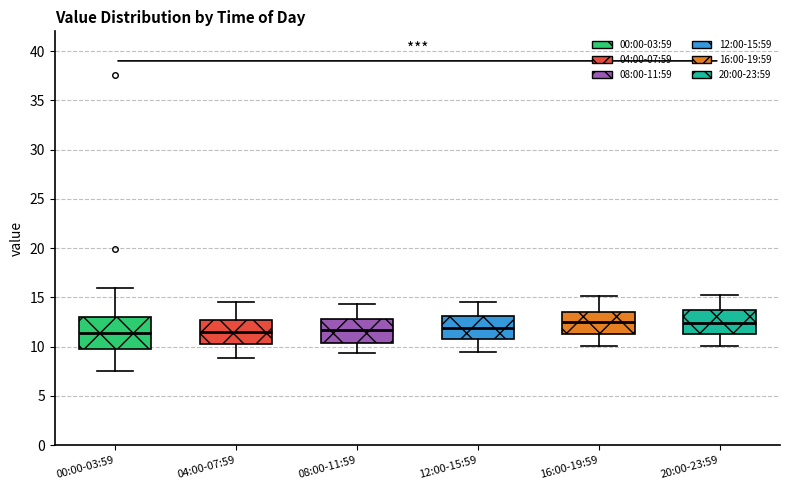

Reading left to right, read every box against the y-axis: the position of its median line, the range the box covers, and the ends of its whiskers. The values are not printed on the chart, so give them approximately, as read against the axis.

00:00-03:59: median 11.5, box 9.5 to 13.0, whiskers 7.5 to 16.0
04:00-07:59: median 11.5, box 10.5 to 12.5, whiskers 9.0 to 14.5
08:00-11:59: median 11.5, box 10.5 to 13.0, whiskers 9.5 to 14.5
12:00-15:59: median 12.0, box 11.0 to 13.0, whiskers 9.5 to 14.5
16:00-19:59: median 12.5, box 11.5 to 13.5, whiskers 10.0 to 15.0
20:00-23:59: median 12.5, box 11.5 to 13.5, whiskers 10.0 to 15.0